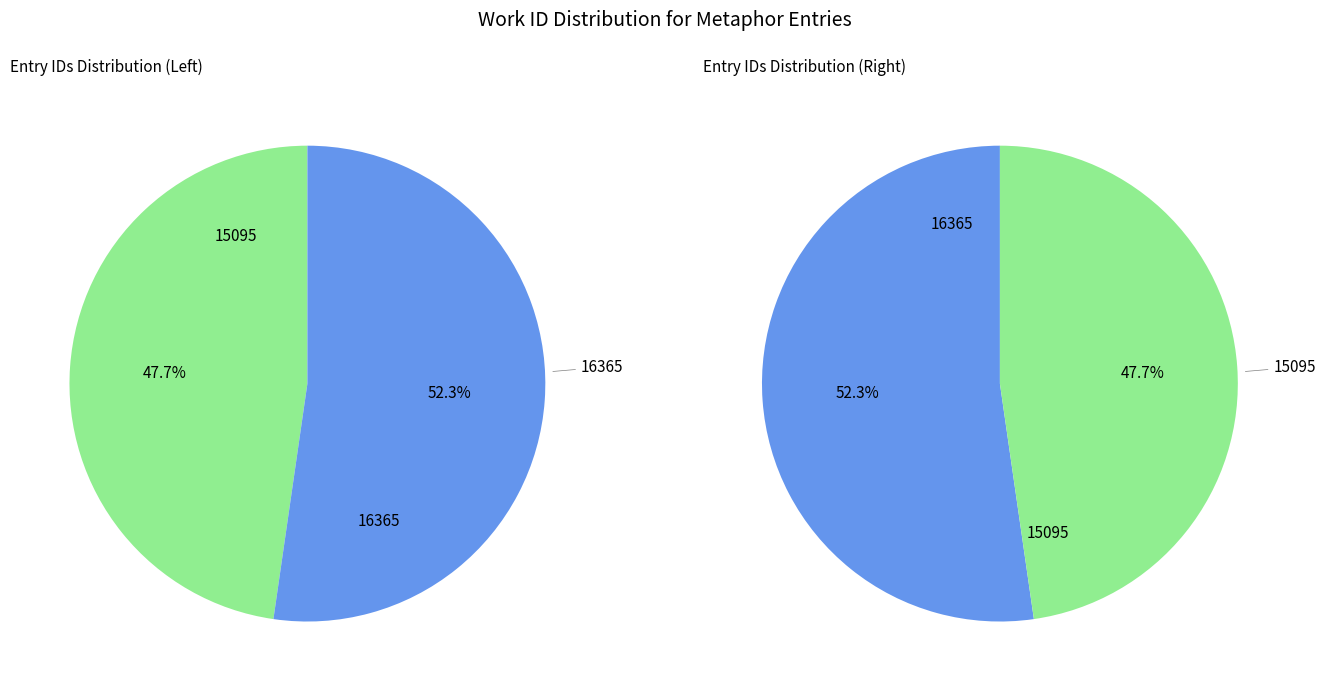

How many segments does this pie chart have?

2